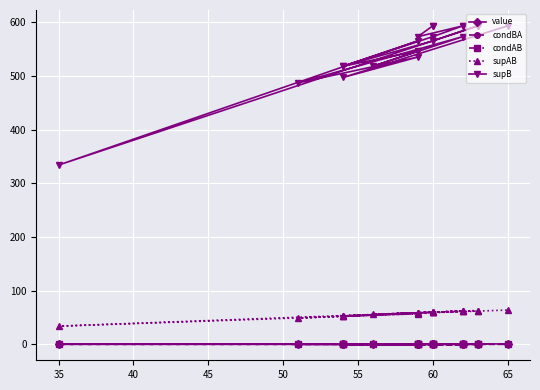

True or false: condBA and supAB cross at least once.

False